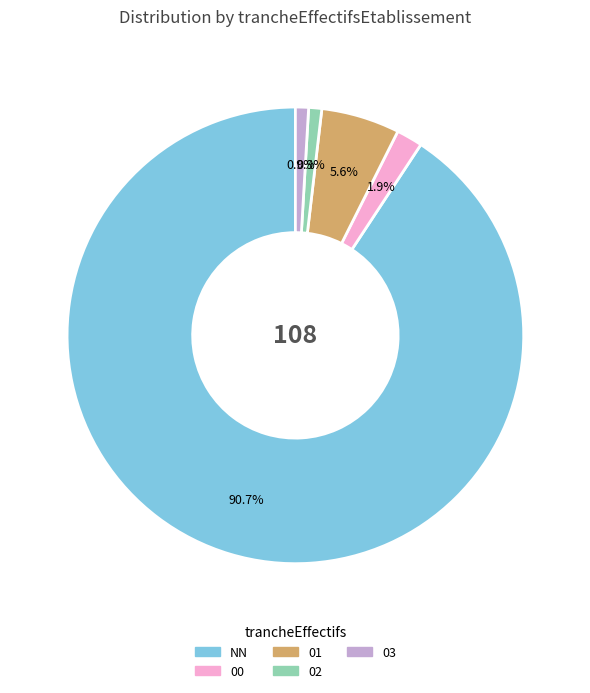

Which category has the biggest portion of the pie?

NN